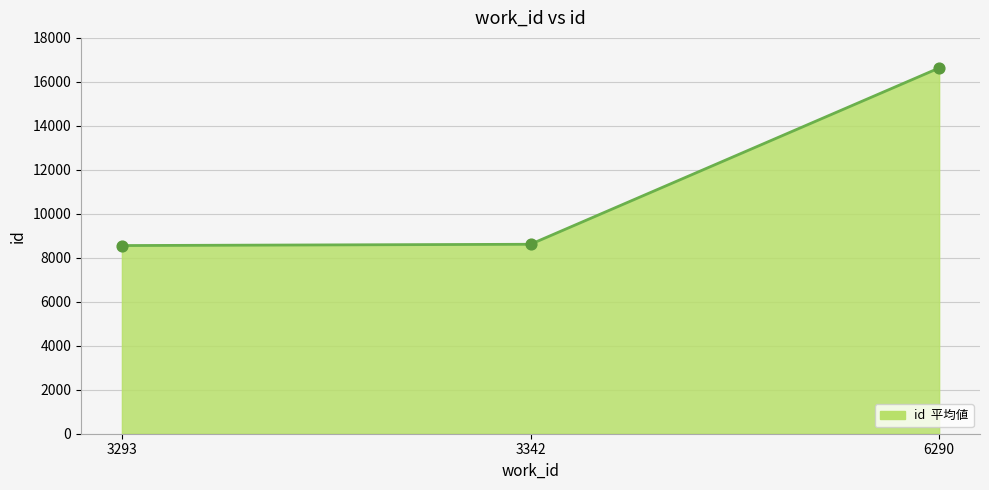

Which has a higher value, 3342 or 6290?

6290